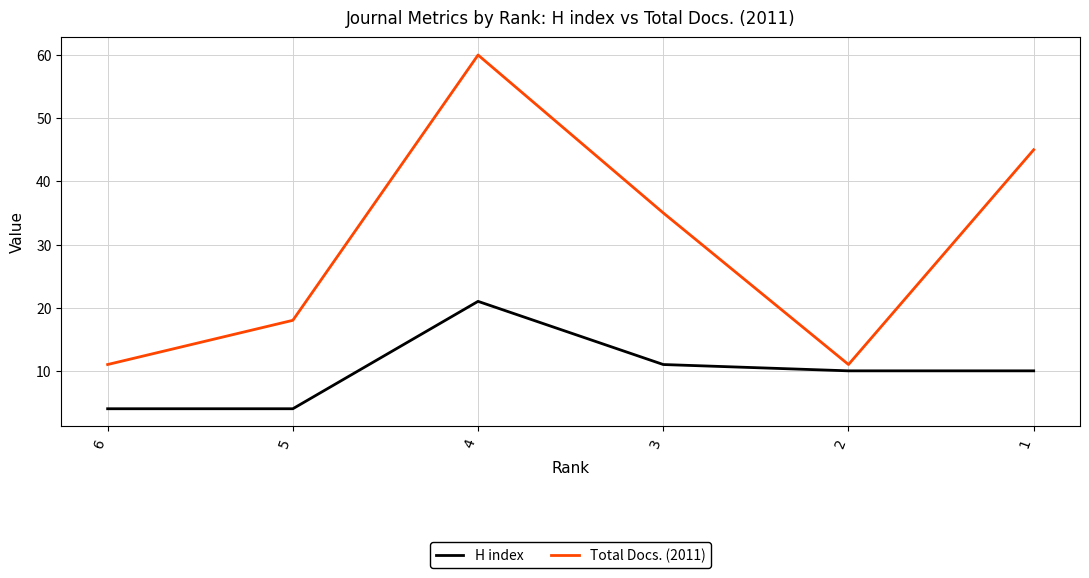

What are all the series names shown in the legend?

H index, Total Docs. (2011)